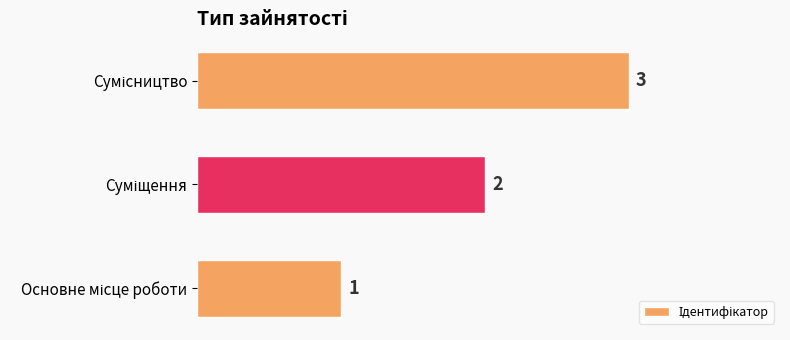

What is the greatest value displayed?

3